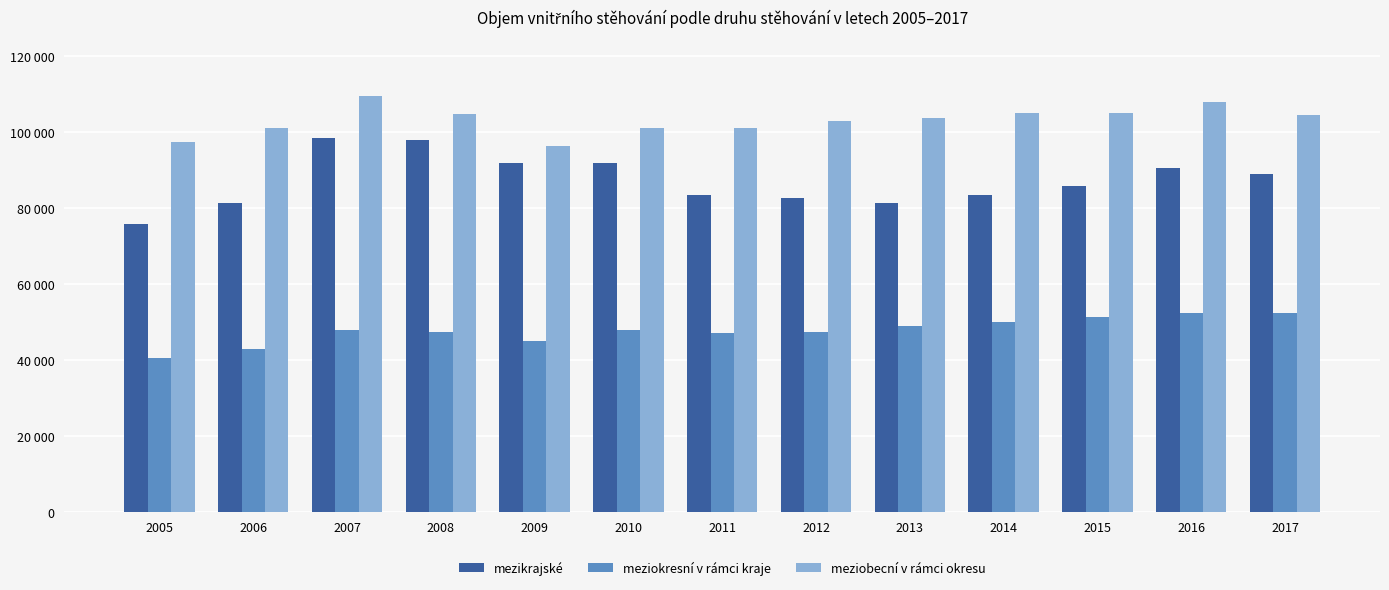

Which series has the widest spread of values?

mezikrajské